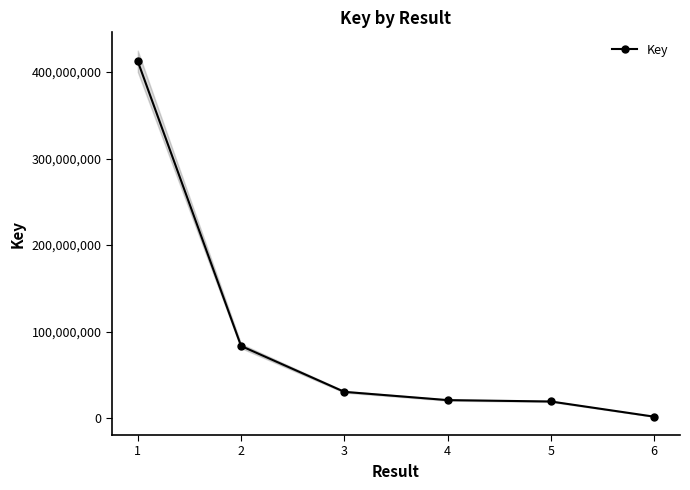

What is the value of the 4th point from the left?

20879048